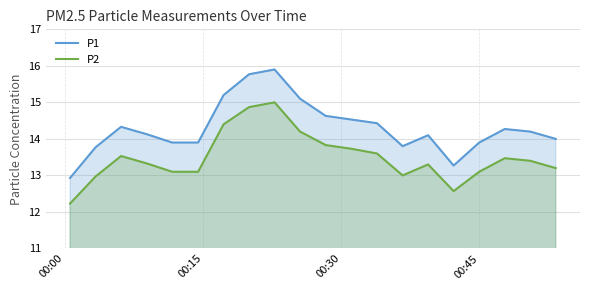

What is the sum of all P2 values?

269.9